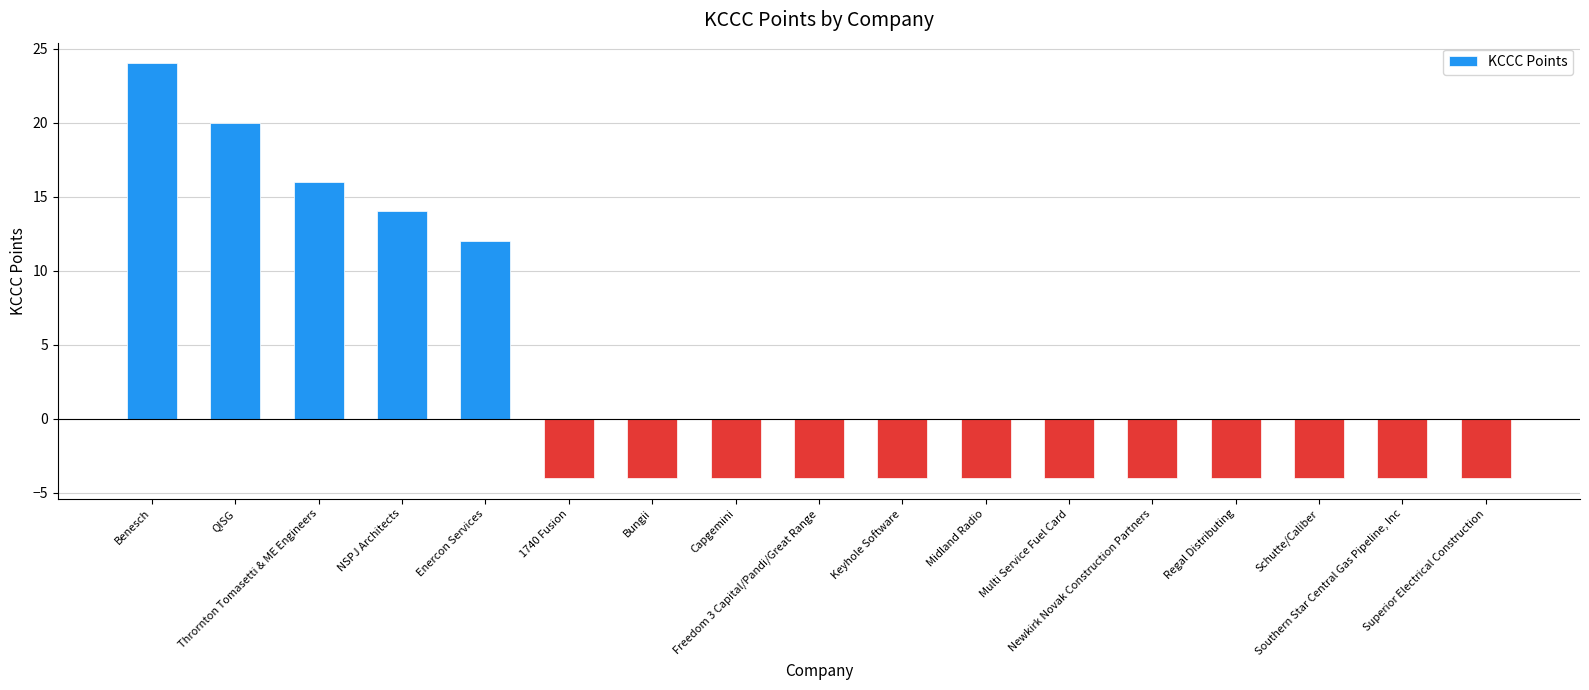

How many categories are shown in the chart?

17